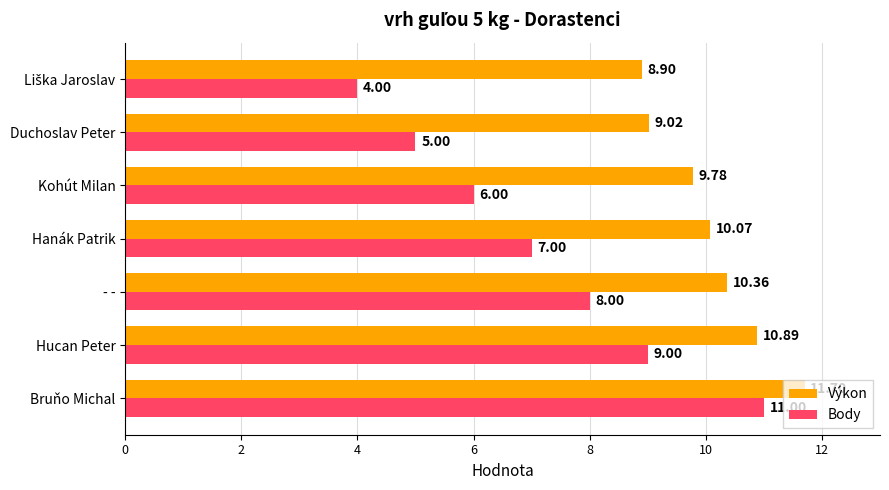

Count the number of data series in this chart.

2